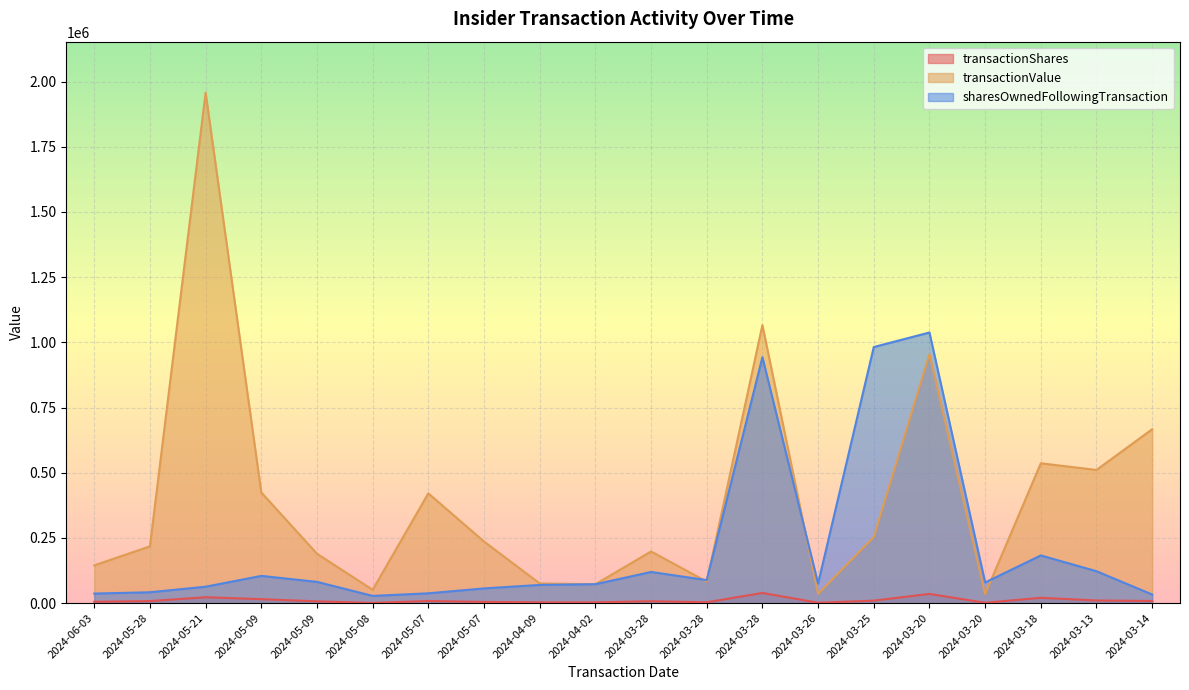

The value of transactionValue at 2024-06-03 is 230072. True or false?

False